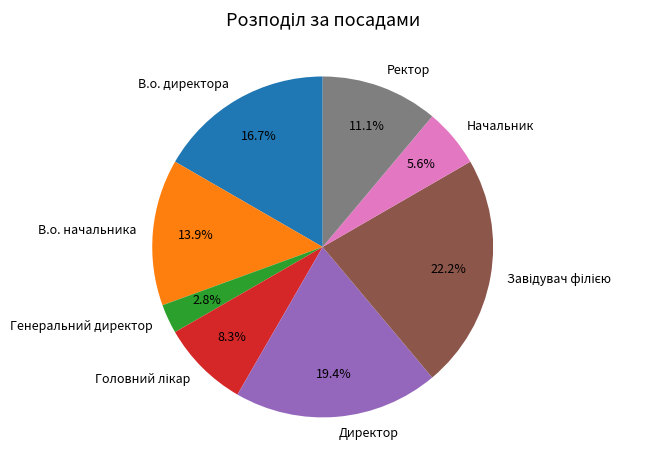

Is it true that Начальник is 11% of the pie?

False